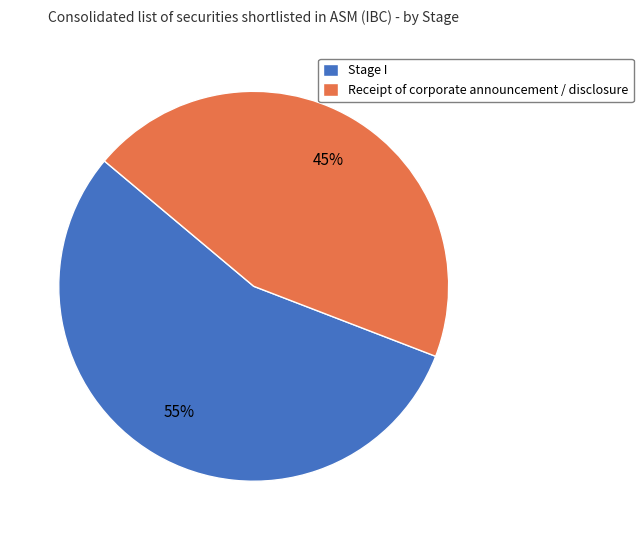

Rank the categories by value from lowest to highest.

Receipt of corporate announcement / disclosure, Stage I